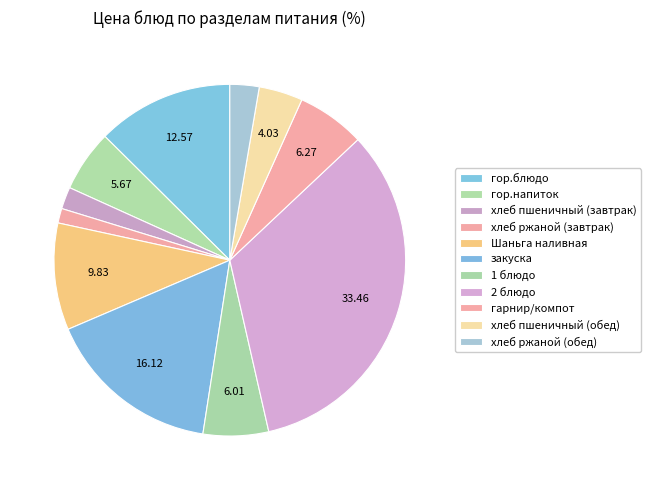

The 1 блюдо slice represents 6% of the pie. True or false?

True